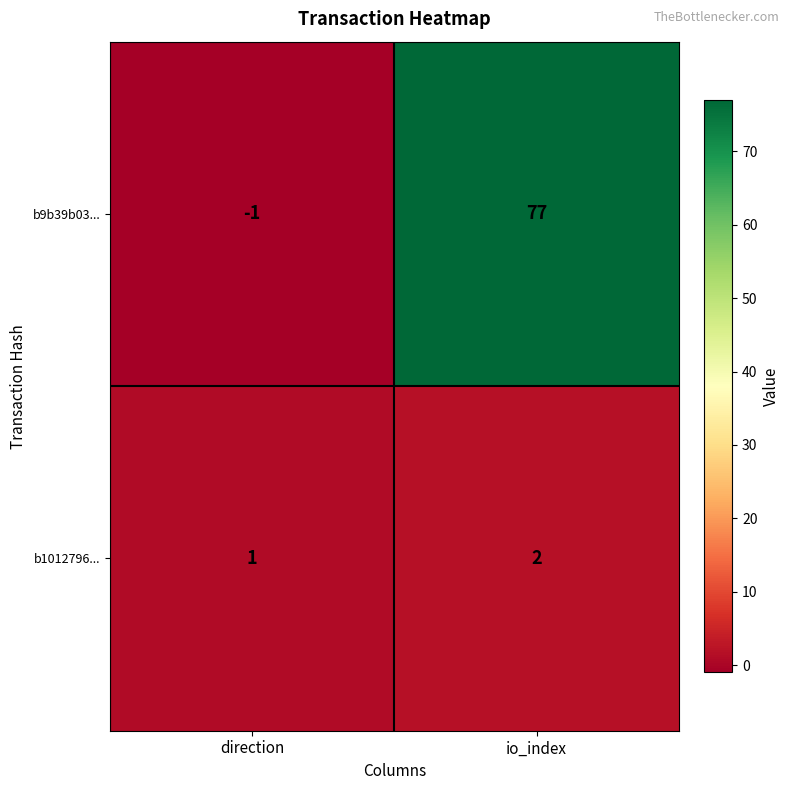

At how many categories does at least one series exceed 69?

1